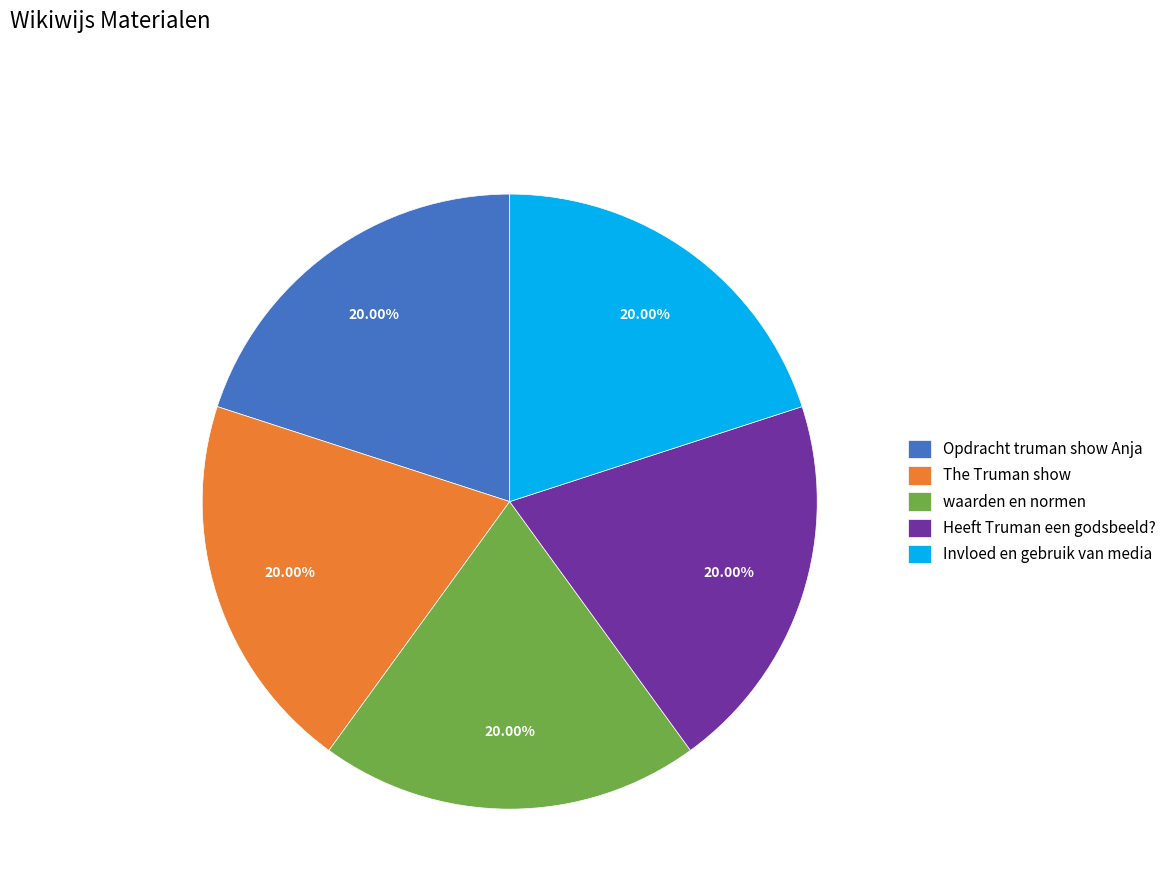

What percentage do Opdracht truman show Anja and Invloed en gebruik van media together represent?

40.0%